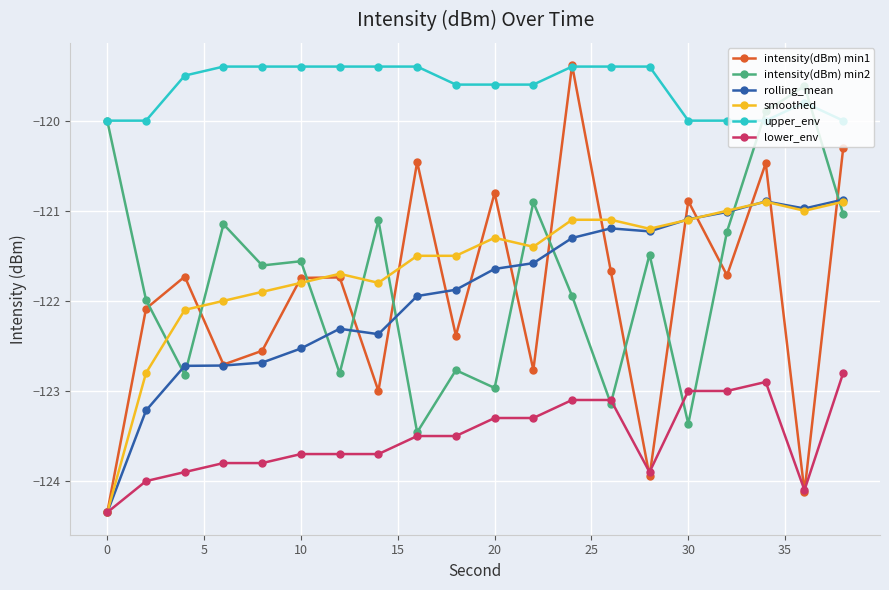

What is the value of the intensity(dBm) min1 point at the 6th from the left?

-121.7